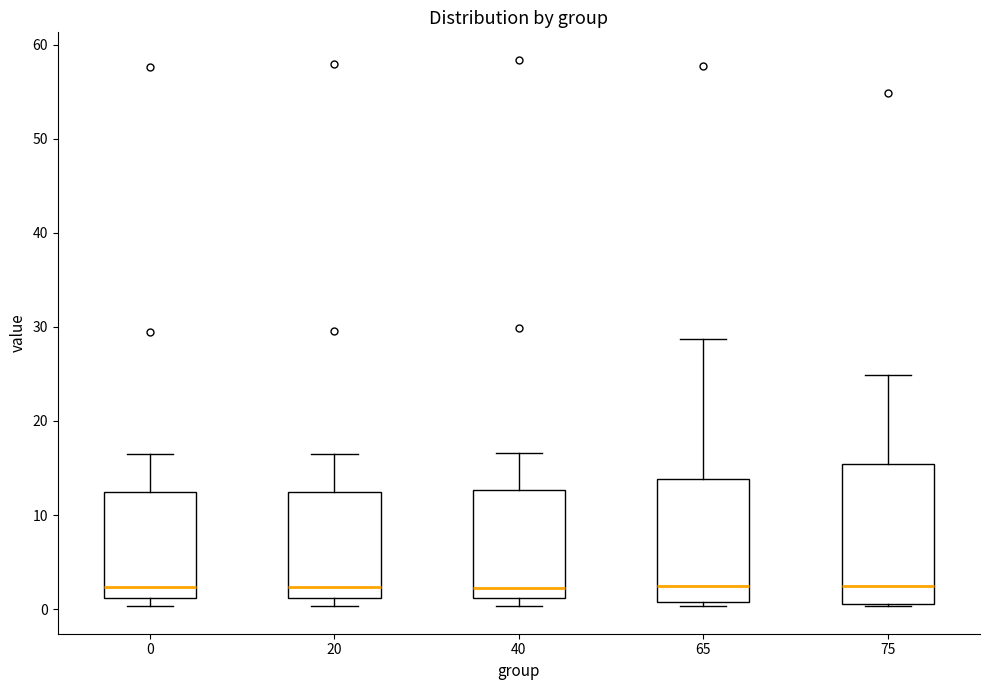

Comparing the boxes themselves (not the whiskers), which one is the tallest?

75